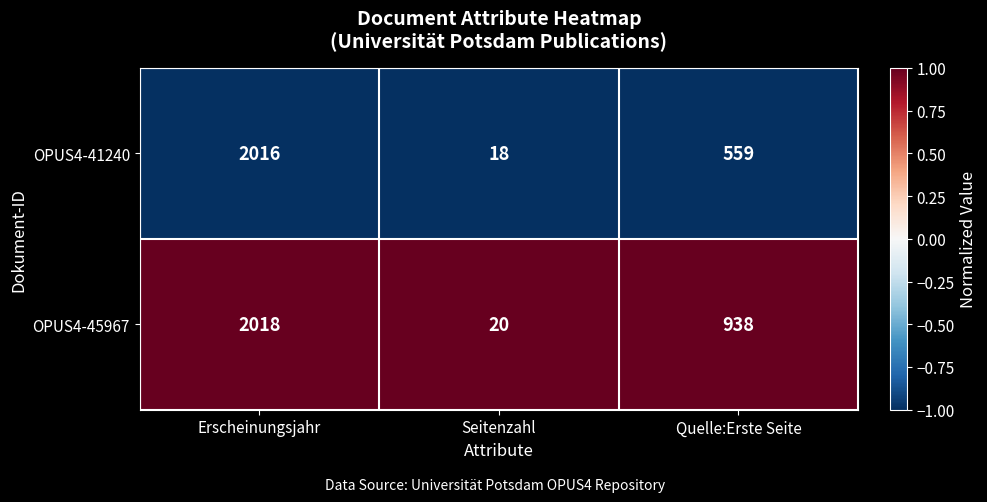

True or false: OPUS4-45967 has a value of 3009 at Erscheinungsjahr.

False